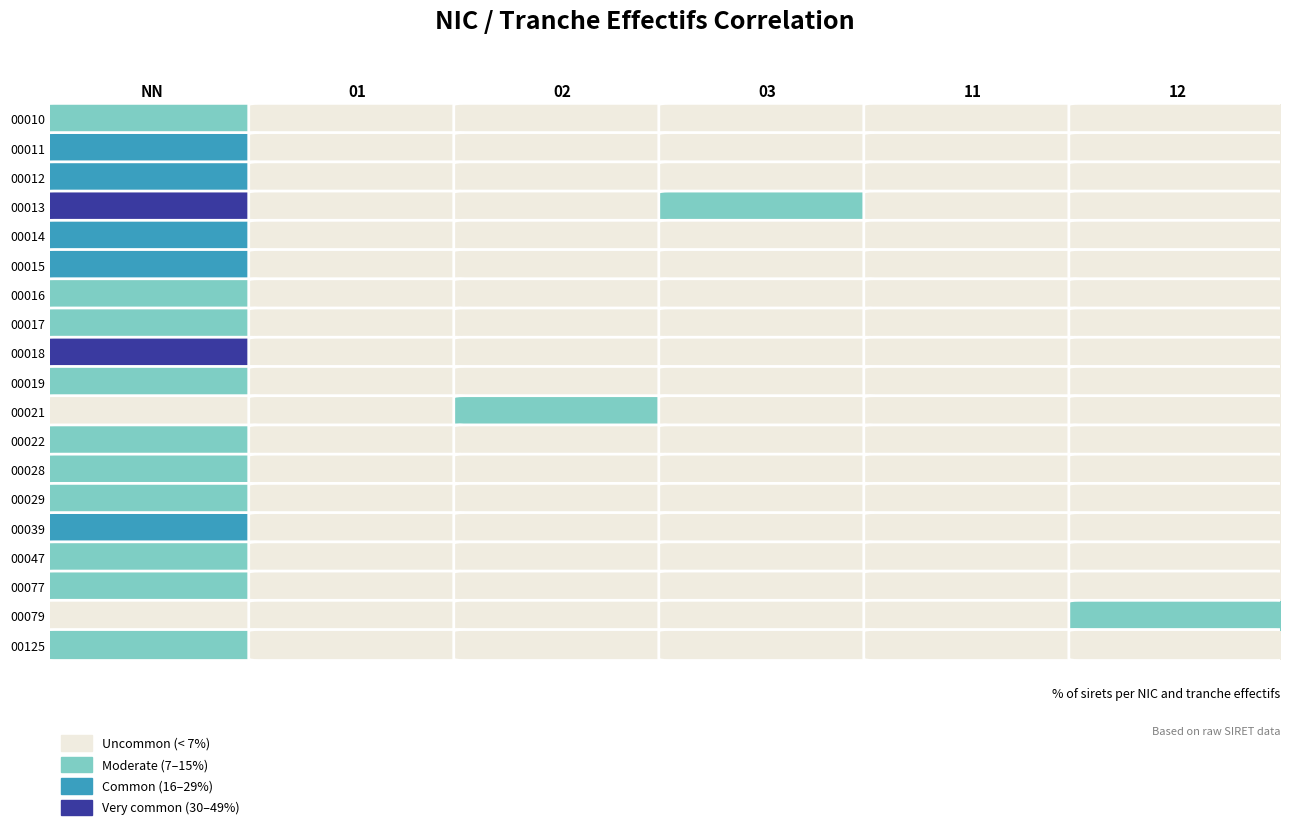

Count the number of categories in the chart.

6